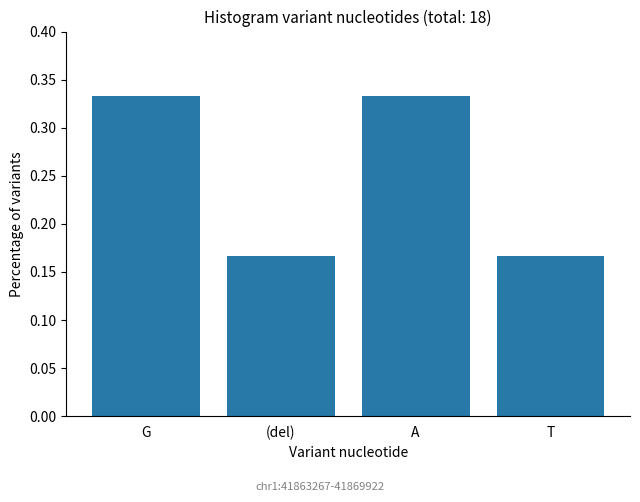

How many values are between 0 and 1?

4